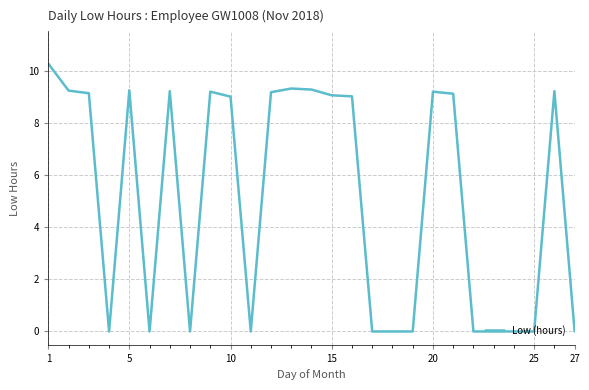

What is the sum of all values?

138.6